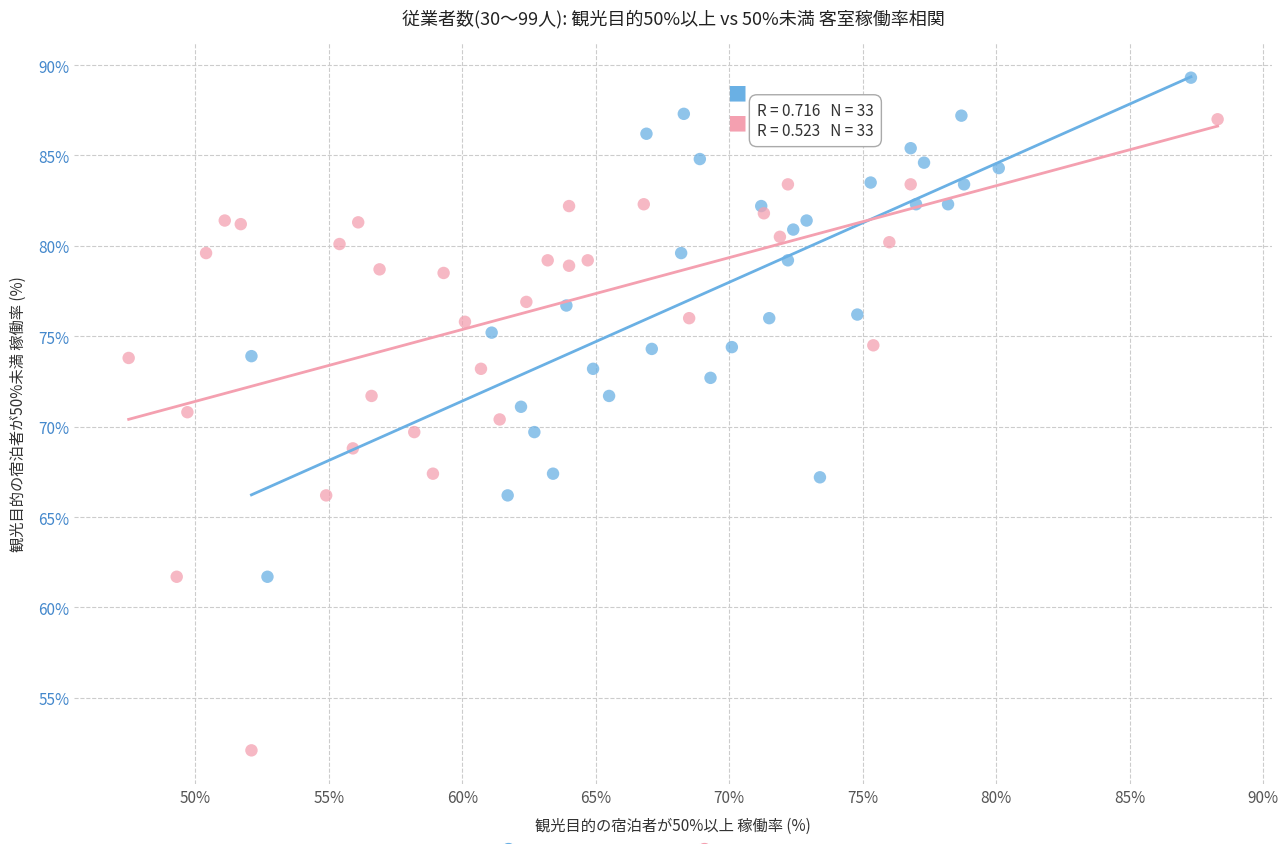

Which series reaches the maximum Y coordinate?

観光目的50%以上